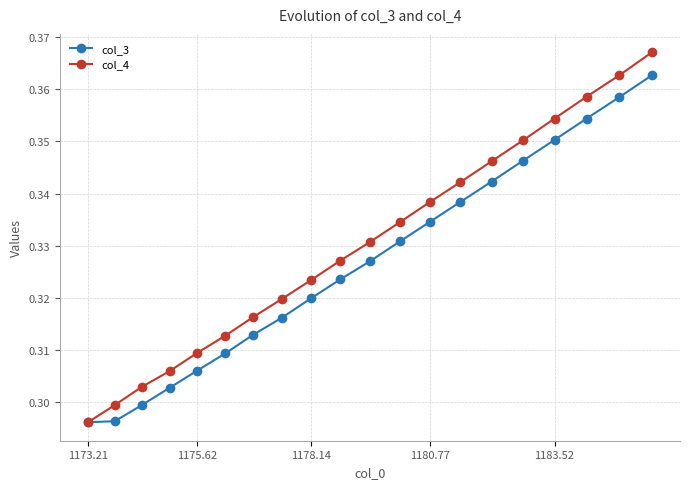

At how many categories does at least one series exceed 0?

20